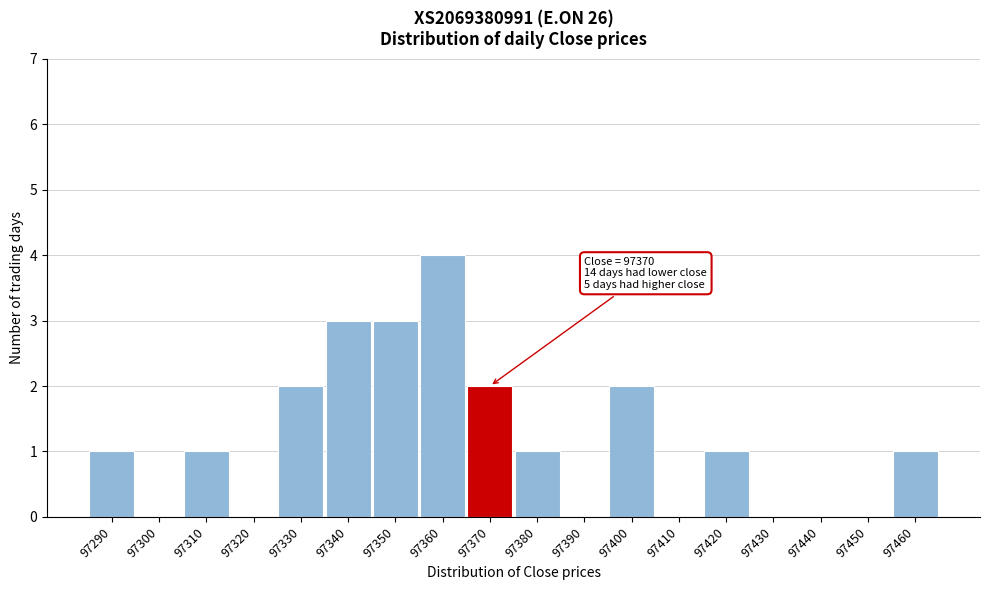

Reading right to left, extract all data points from this chart.

97460=1	97450=0	97440=0	97430=0	97420=1	97410=0	97400=2	97390=0	97380=1	97370=2	97360=4	97350=3	97340=3	97330=2	97320=0	97310=1	97300=0	97290=1